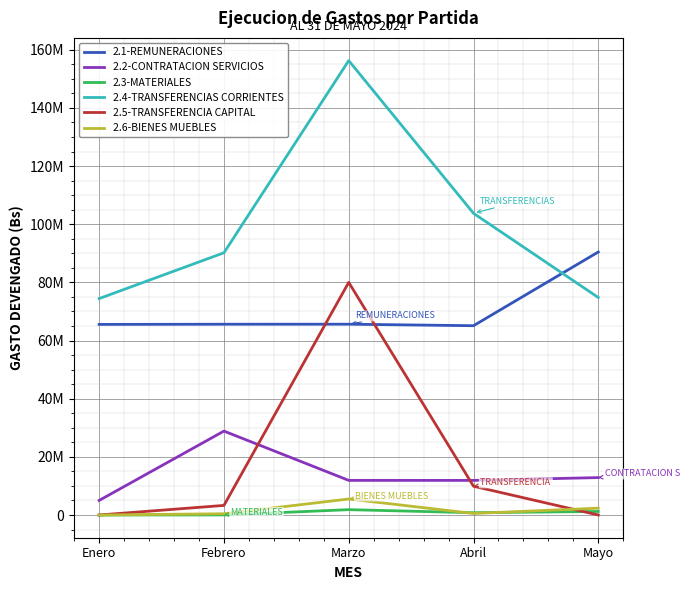

Reading right to left, extract all data points from this chart.

2.1-REMUNERACIONES: 90448531.6	65094808.4	65614845.9	65607259.3	65542108.5
2.2-CONTRATACION SERVICIOS: 12866241.3	11898179.0	11908612.0	28856909.3	5011835.6
2.3-MATERIALES: 1216651.3	784235.3	1837497.3	22467.9	0.0
2.4-TRANSFERENCIAS CORRIENTES: 74792725.2	103747936.3	156258730.4	90176682.0	74425214.2
2.5-TRANSFERENCIA CAPITAL: 0.0	9894615.0	80000000.0	3298205.0	0.0
2.6-BIENES MUEBLES: 2348342.2	528868.6	5506395.0	430553.7	0.0